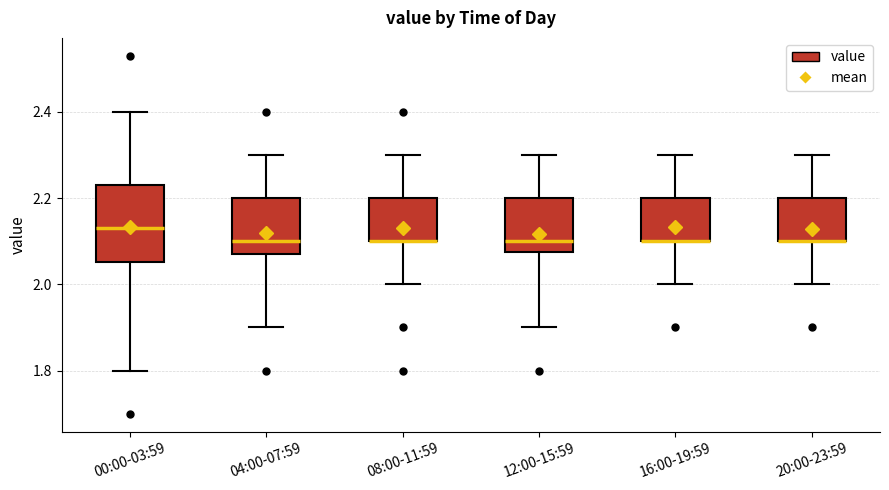

Comparing the boxes themselves (not the whiskers), which one is the tallest?

00:00-03:59